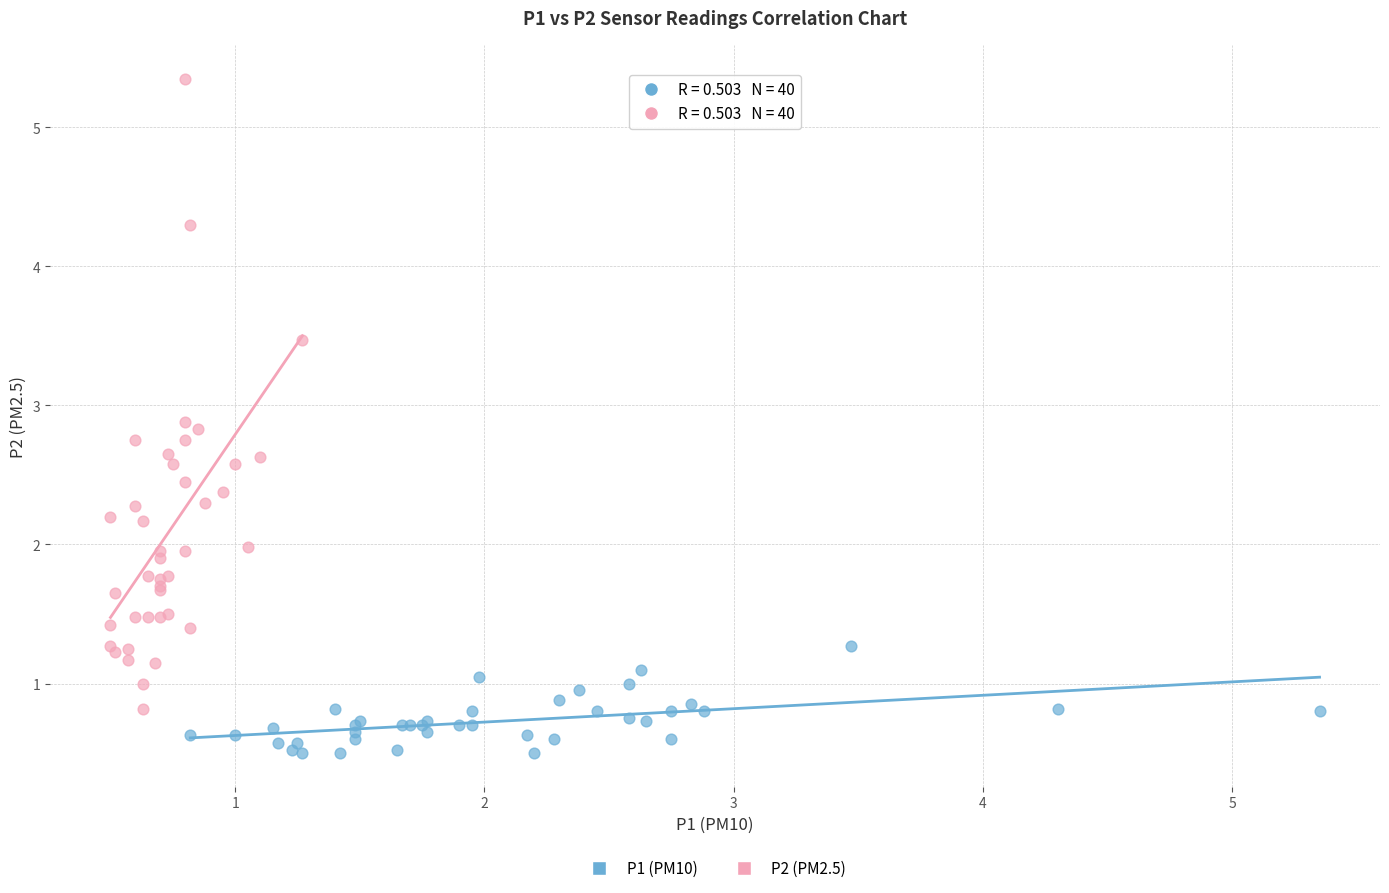

Which series contains the lowest Y value?

P1 (PM10)